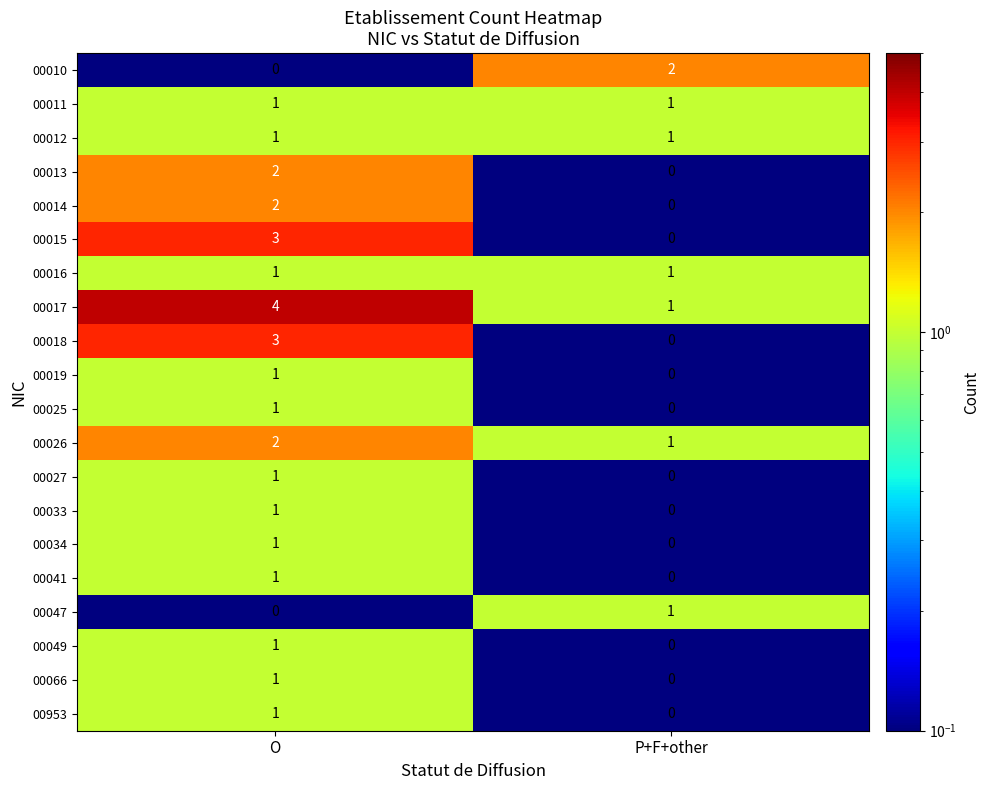

Which series has the largest total across all categories?

00017